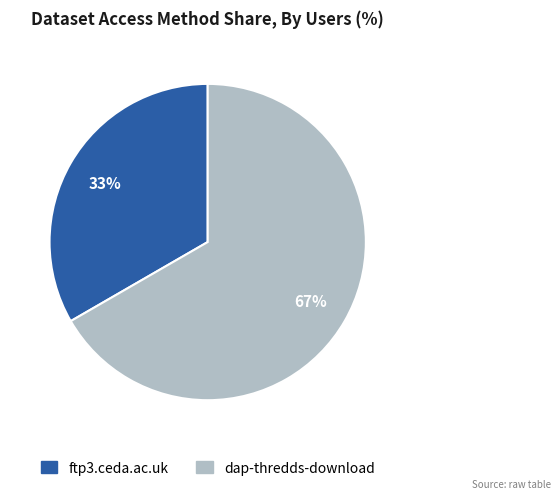

How many slices are in this pie chart?

2